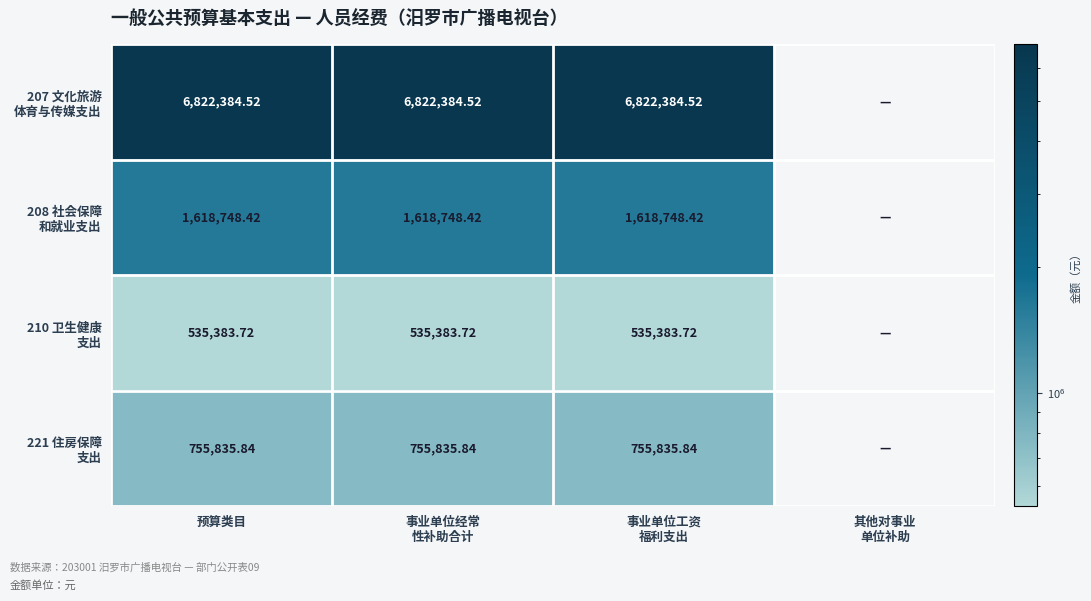

What is the difference between the second highest and minimum values in the 210 卫生健康 支出 series?

535383.7